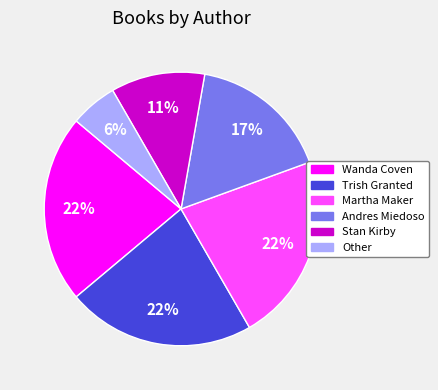

To the nearest percent, what percentage of the pie is Wanda Coven?

22%